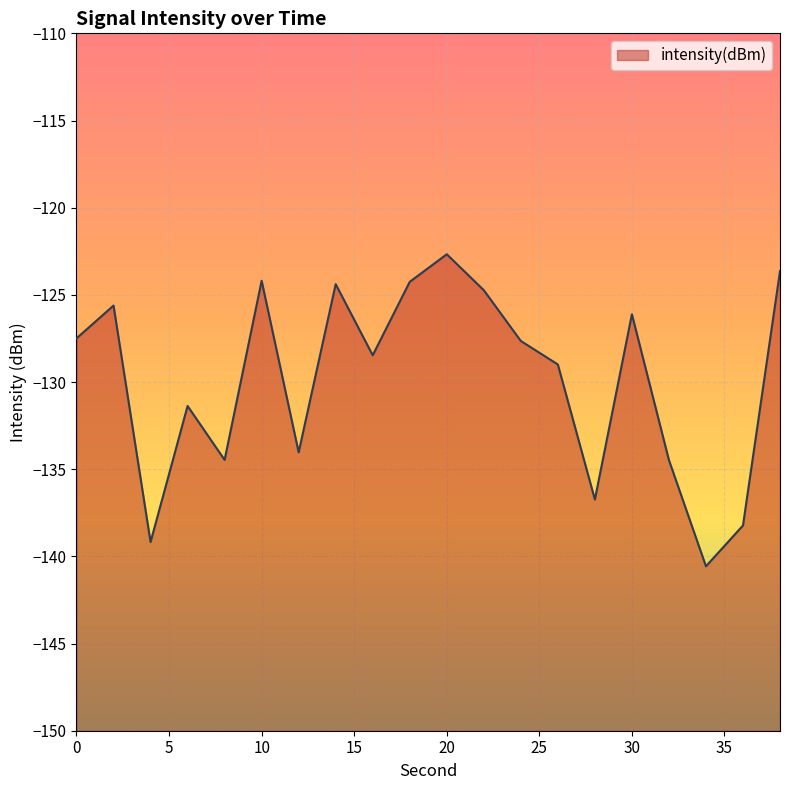

Reading left to right, list all the values displayed in this chart.

-127.5	-125.6	-139.2	-131.4	-134.5	-124.2	-134.0	-124.4	-128.5	-124.3	-122.7	-124.7	-127.6	-129.0	-136.7	-126.1	-134.5	-140.6	-138.2	-123.6